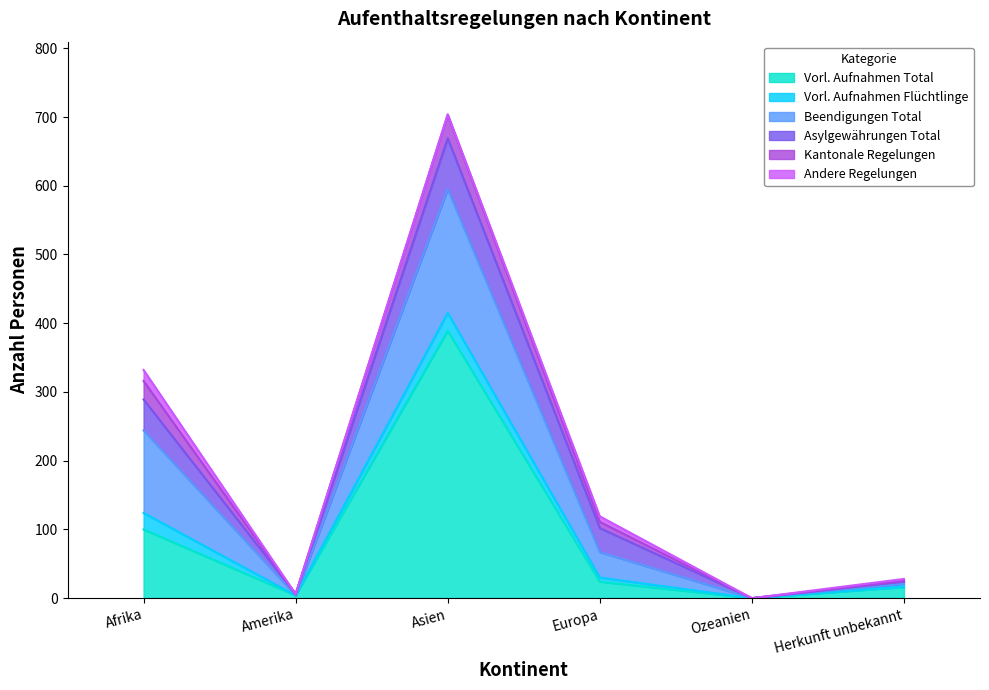

Reading right to left, list all the values displayed in this chart.

Vorl. Aufnahmen Total: Herkunft unbekannt=16	Ozeanien=0	Europa=24	Asien=389	Amerika=4	Afrika=100
Vorl. Aufnahmen Flüchtlinge: Herkunft unbekannt=1	Ozeanien=0	Europa=6	Asien=26	Amerika=0	Afrika=24
Beendigungen Total: Herkunft unbekannt=4	Ozeanien=0	Europa=37	Asien=180	Amerika=0	Afrika=120
Asylgewährungen Total: Herkunft unbekannt=3	Ozeanien=0	Europa=35	Asien=74	Amerika=2	Afrika=45
Kantonale Regelungen: Herkunft unbekannt=1	Ozeanien=0	Europa=9	Asien=34	Amerika=0	Afrika=27
Andere Regelungen: Herkunft unbekannt=3	Ozeanien=0	Europa=8	Asien=1	Amerika=0	Afrika=16